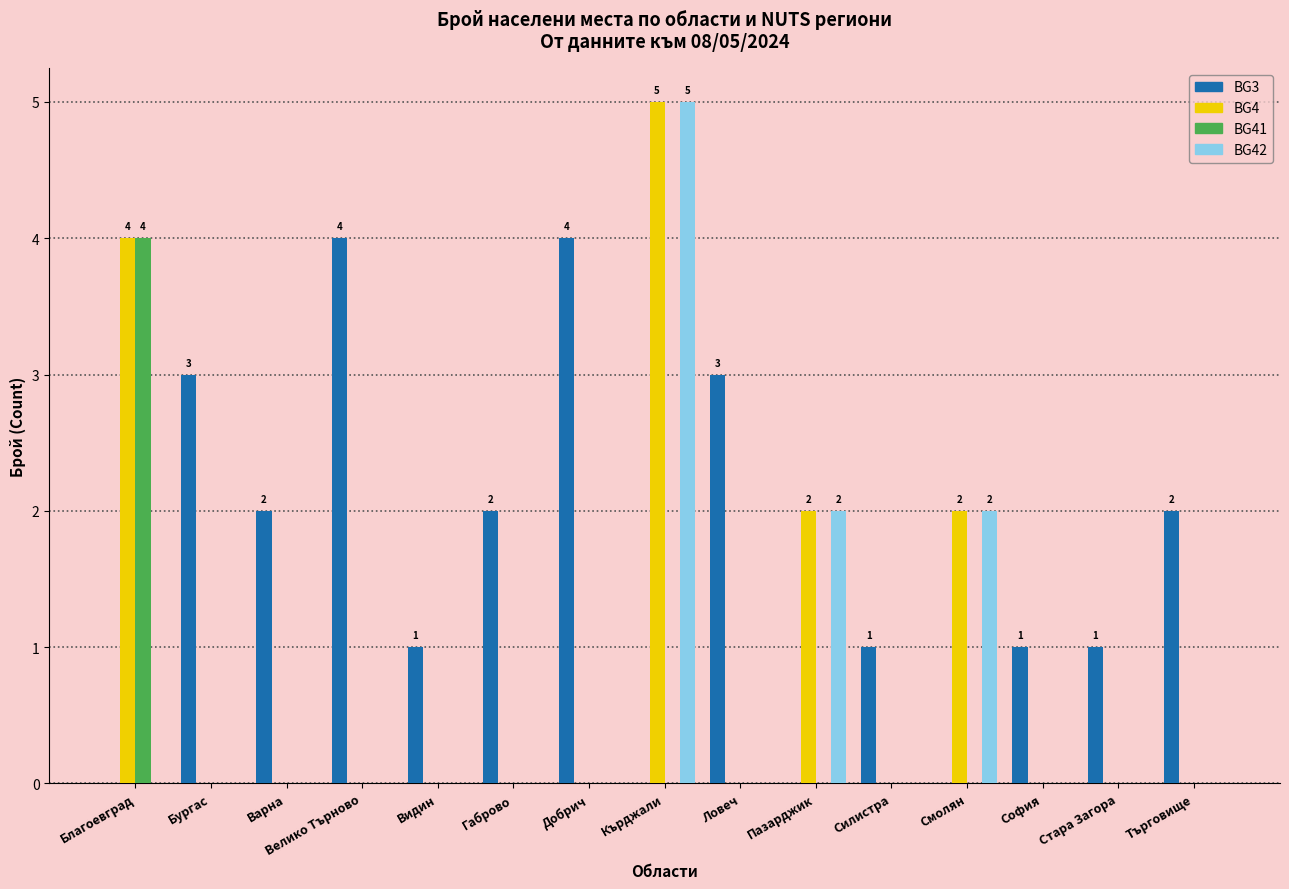

What is the total value across all series at Ловеч?

3